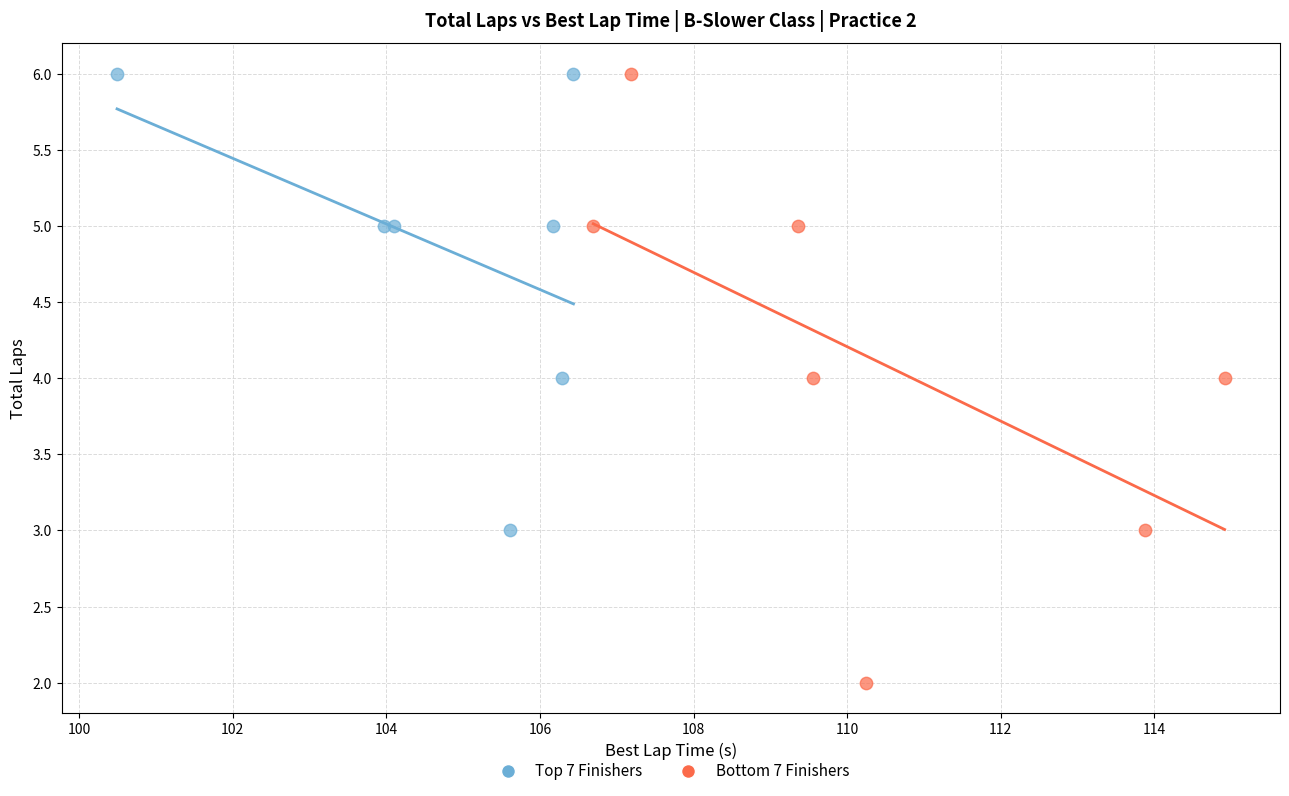

Which series reaches the minimum Y coordinate?

Bottom 7 Finishers